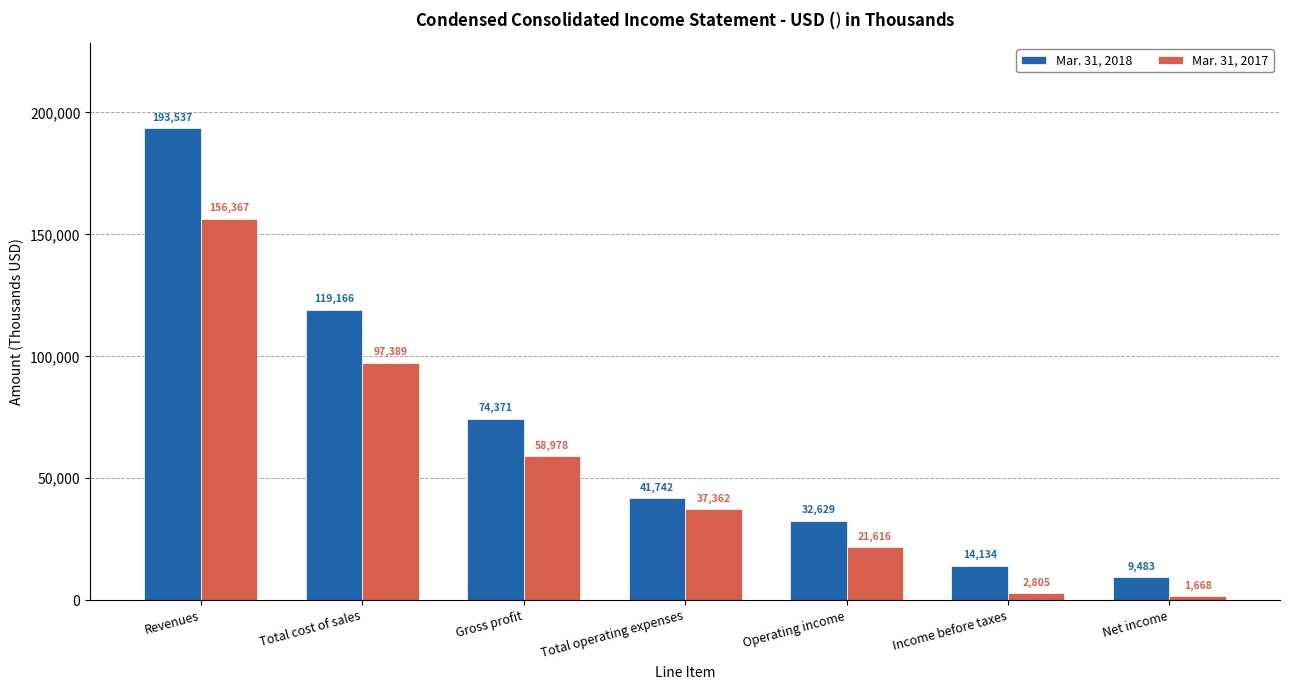

How many bars are there in each group?

2